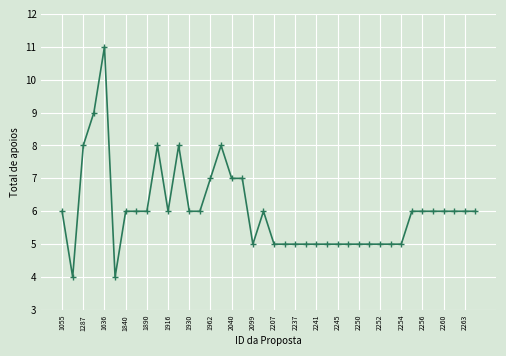

What is the average value?

6